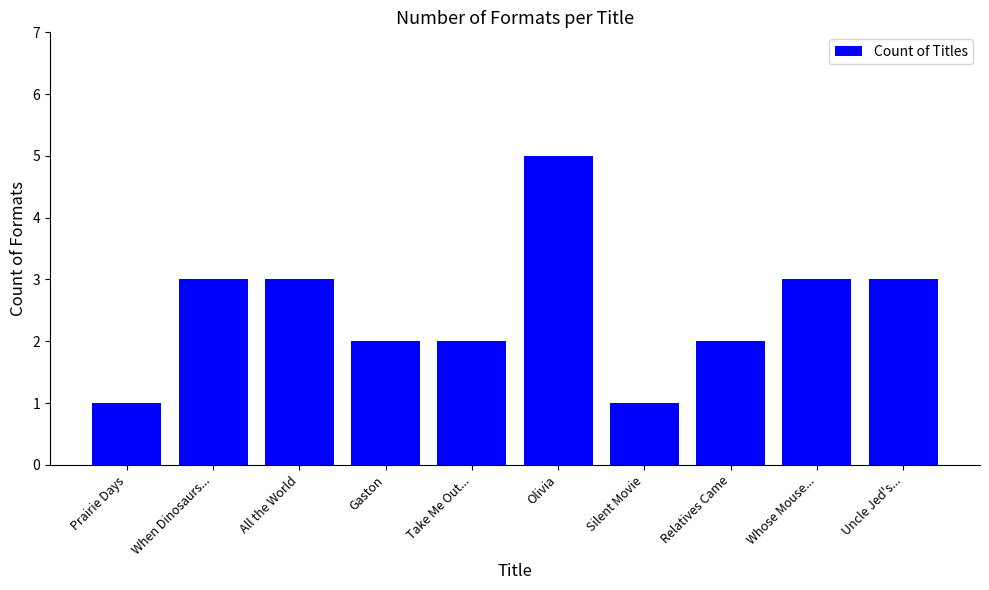

Count the number of data series in this chart.

1